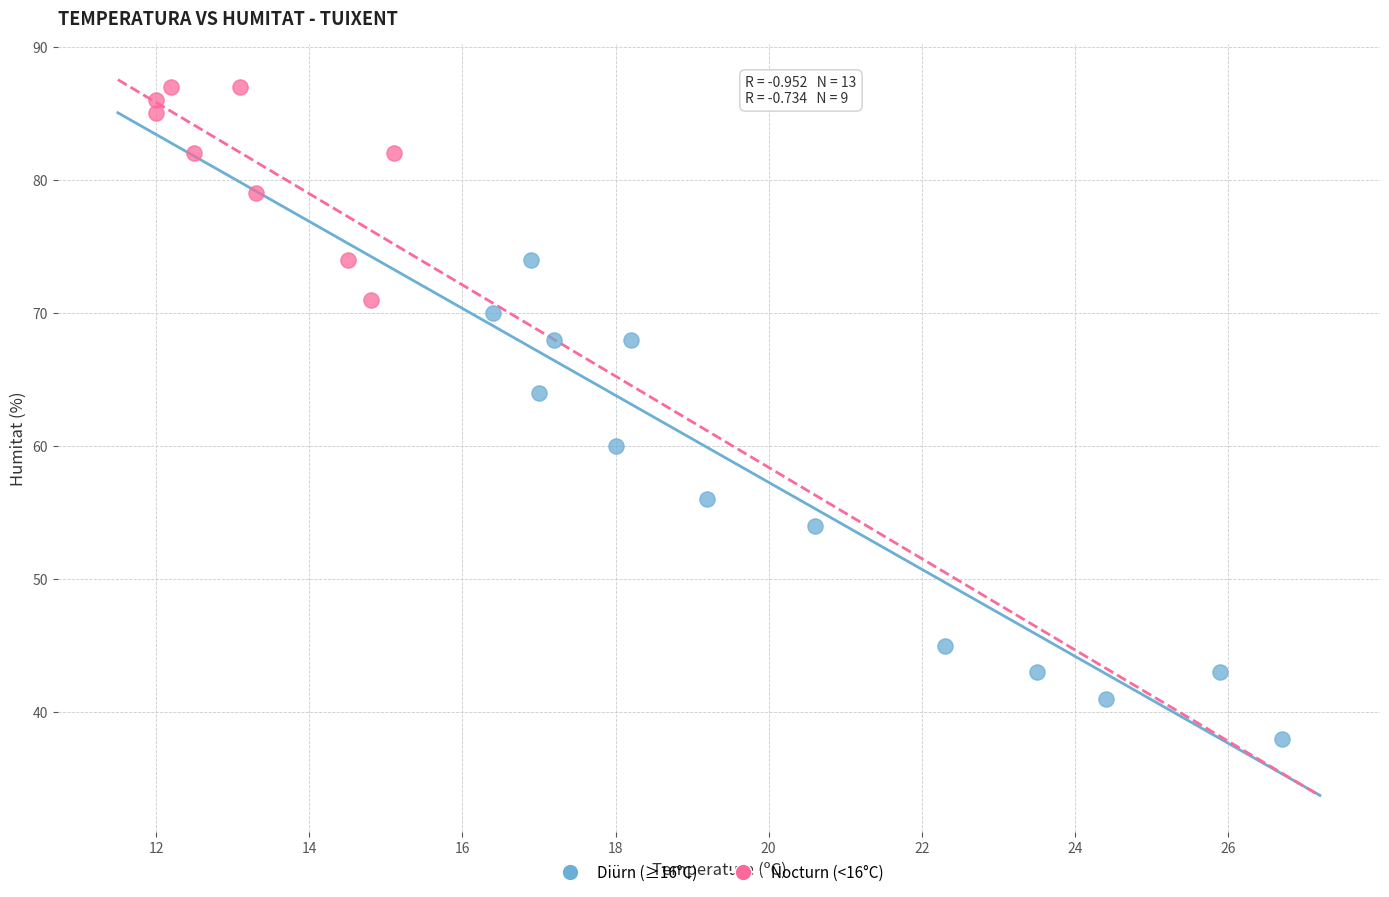

Which series has the widest spread of Y values?

Diürn (≥16°C)